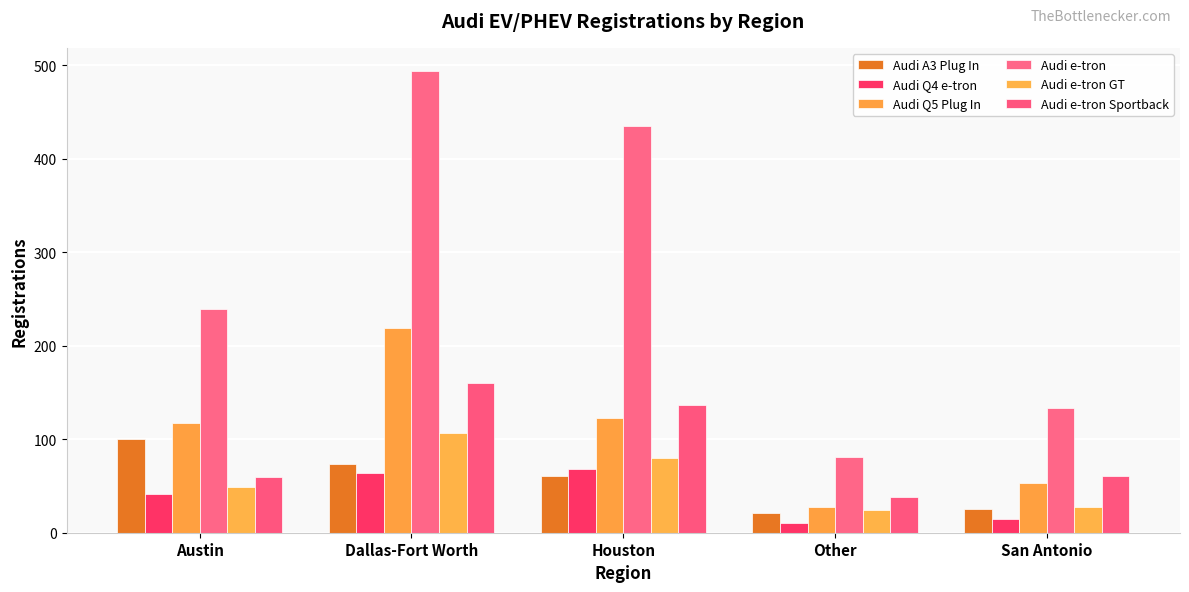

Count the number of data series in this chart.

6